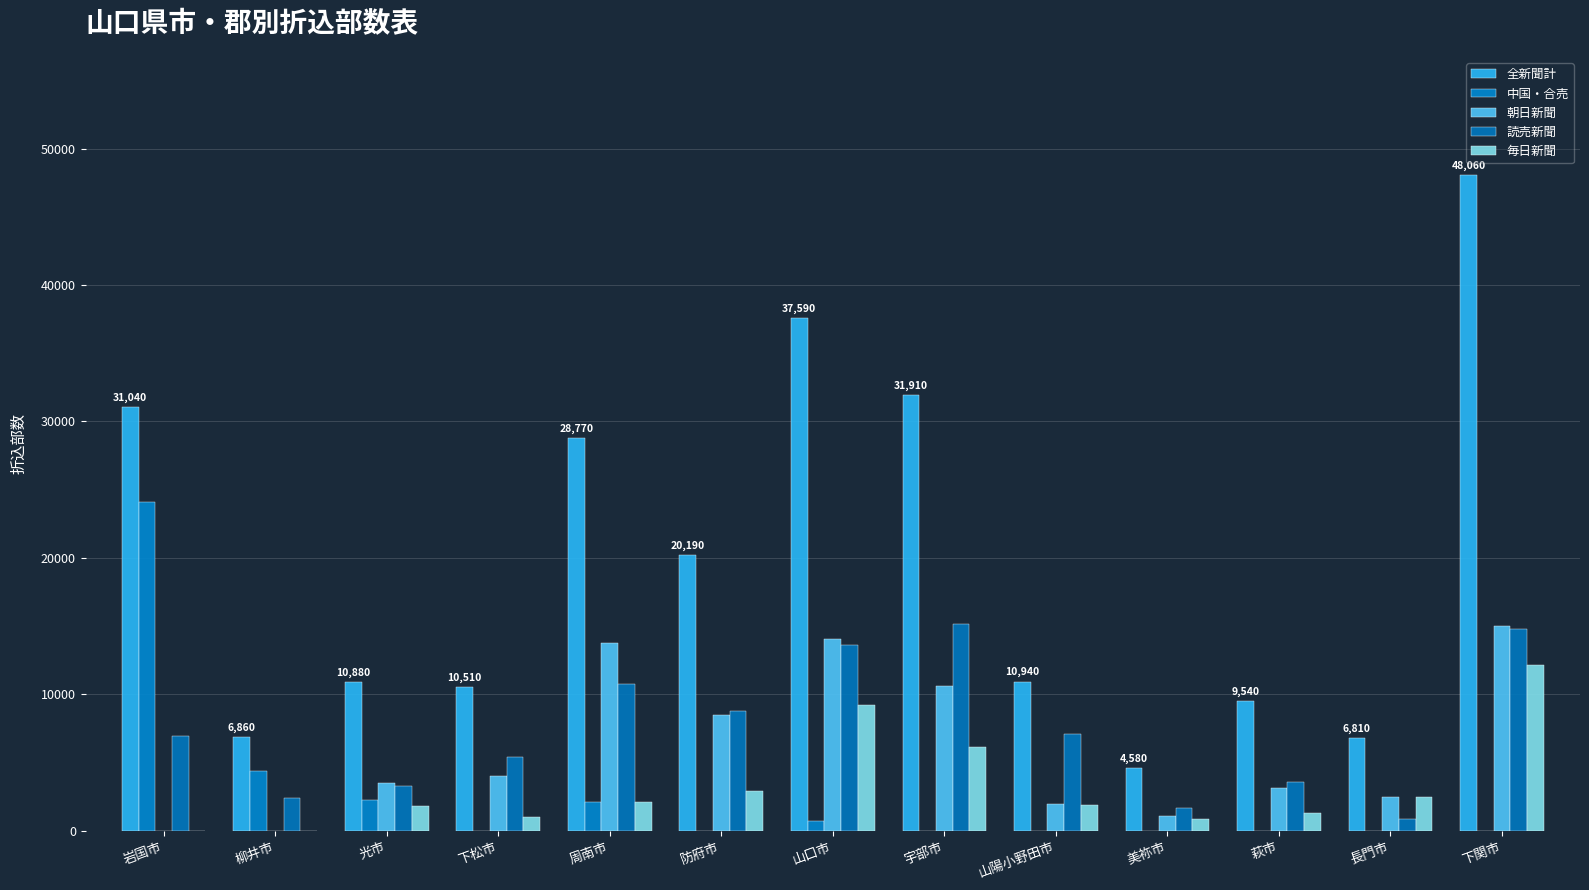

What is the difference between the highest and lowest values at 宇部市?

31910